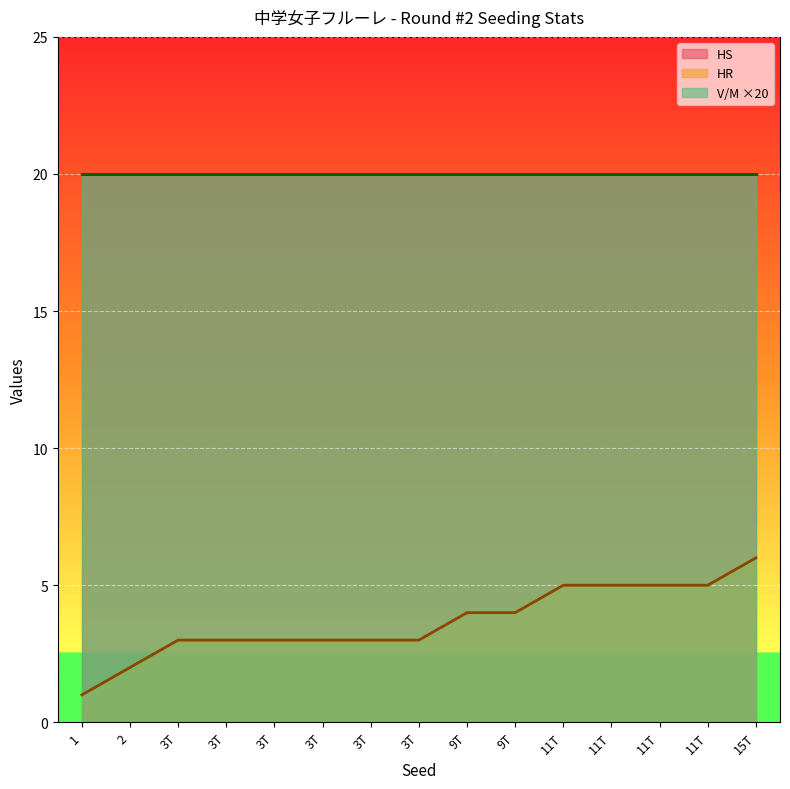

Does the chart display data point markers on the line(s)?

No